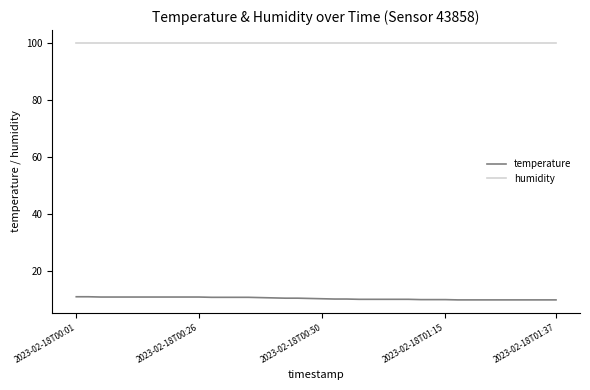

What is the sum of all temperature values?

416.3